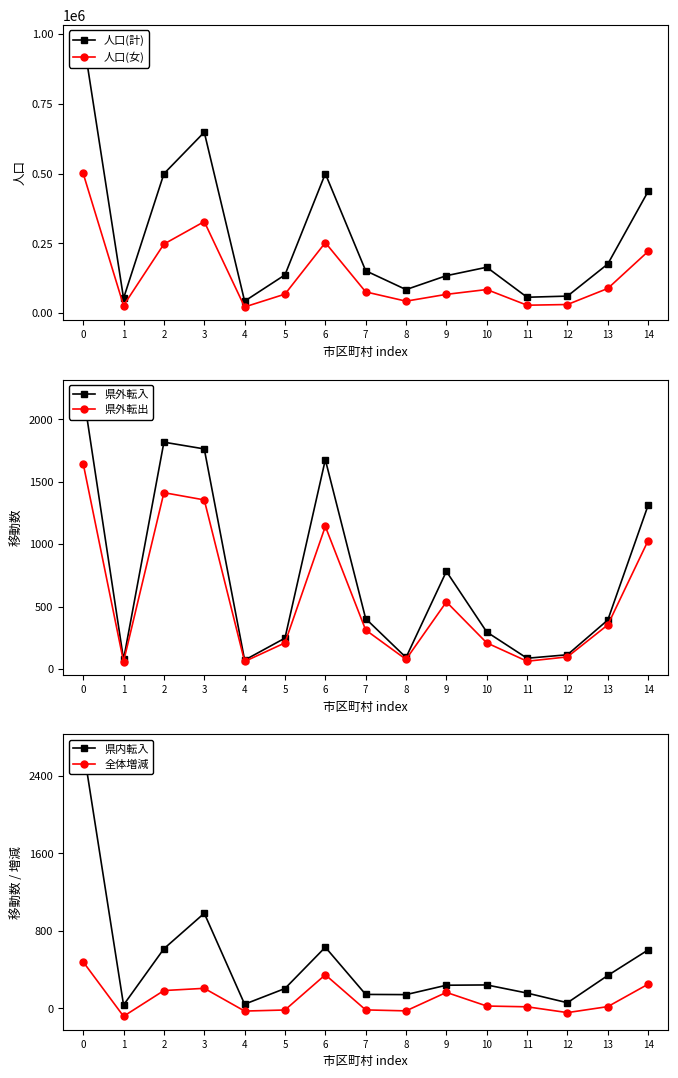

Reading right to left, what are all the values shown in this chart?

人口(計): 14=436468	13=176118	12=61006	11=56935	10=164448	9=134167	8=84341	7=151913	6=499879	5=137085	4=42901	3=648420	2=499566	1=53273	0=985077
人口(女): 14=221279	13=88488	12=30877	11=28379	10=84550	9=67306	8=42872	7=76112	6=252668	5=68114	4=22139	3=328036	2=247469	1=27298	0=500474
県外転入: 14=1312	13=393	12=115	11=87	10=297	9=782	8=93	7=404	6=1676	5=248	4=72	3=1762	2=1816	1=77	0=2210
県外転出: 14=1029	13=354	12=98	11=63	10=210	9=538	8=78	7=313	6=1142	5=210	4=61	3=1354	2=1412	1=60	0=1644
県内転入: 14=603	13=339	12=57	11=157	10=241	9=238	8=141	7=143	6=631	5=204	4=42	3=982	2=615	1=34	0=2694
全体増減: 14=249	13=17	12=-45	11=15	10=23	9=164	8=-27	7=-17	6=346	5=-18	4=-29	3=206	2=183	1=-83	0=479